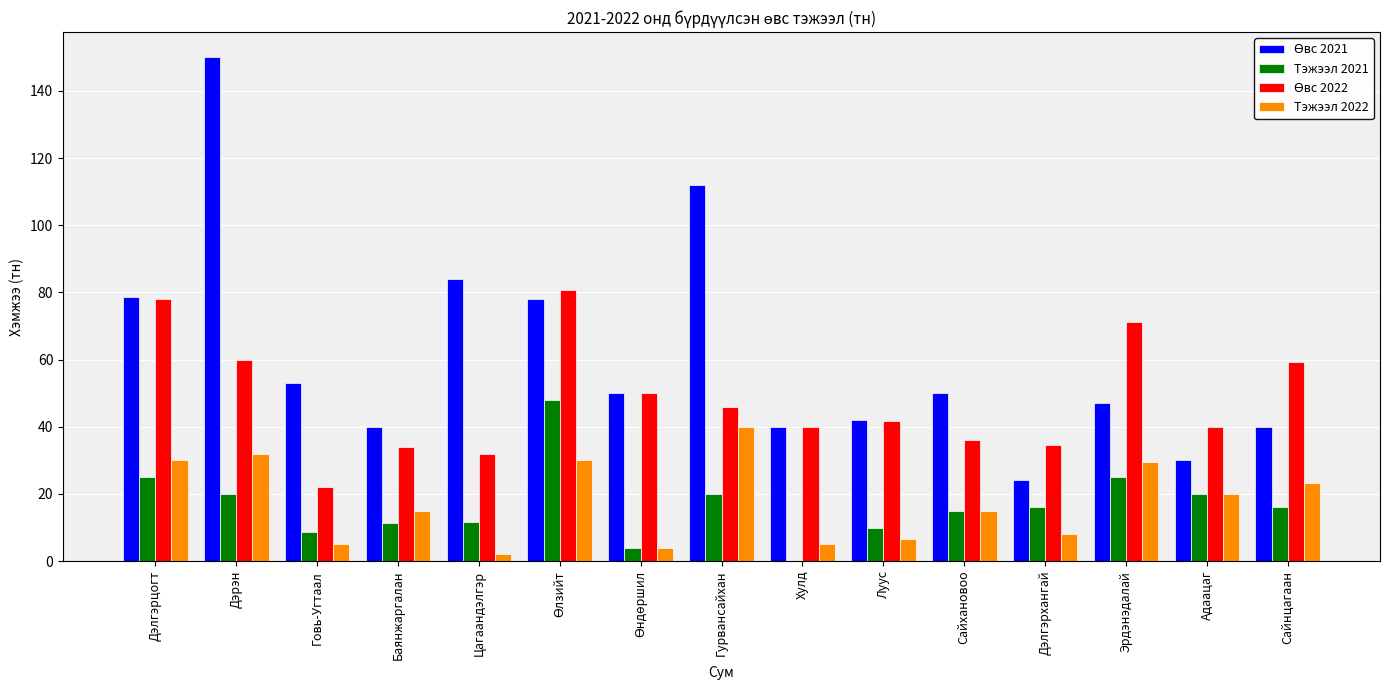

Which category has the highest value in the Тэжээл 2022 series?

Гурвансайхан